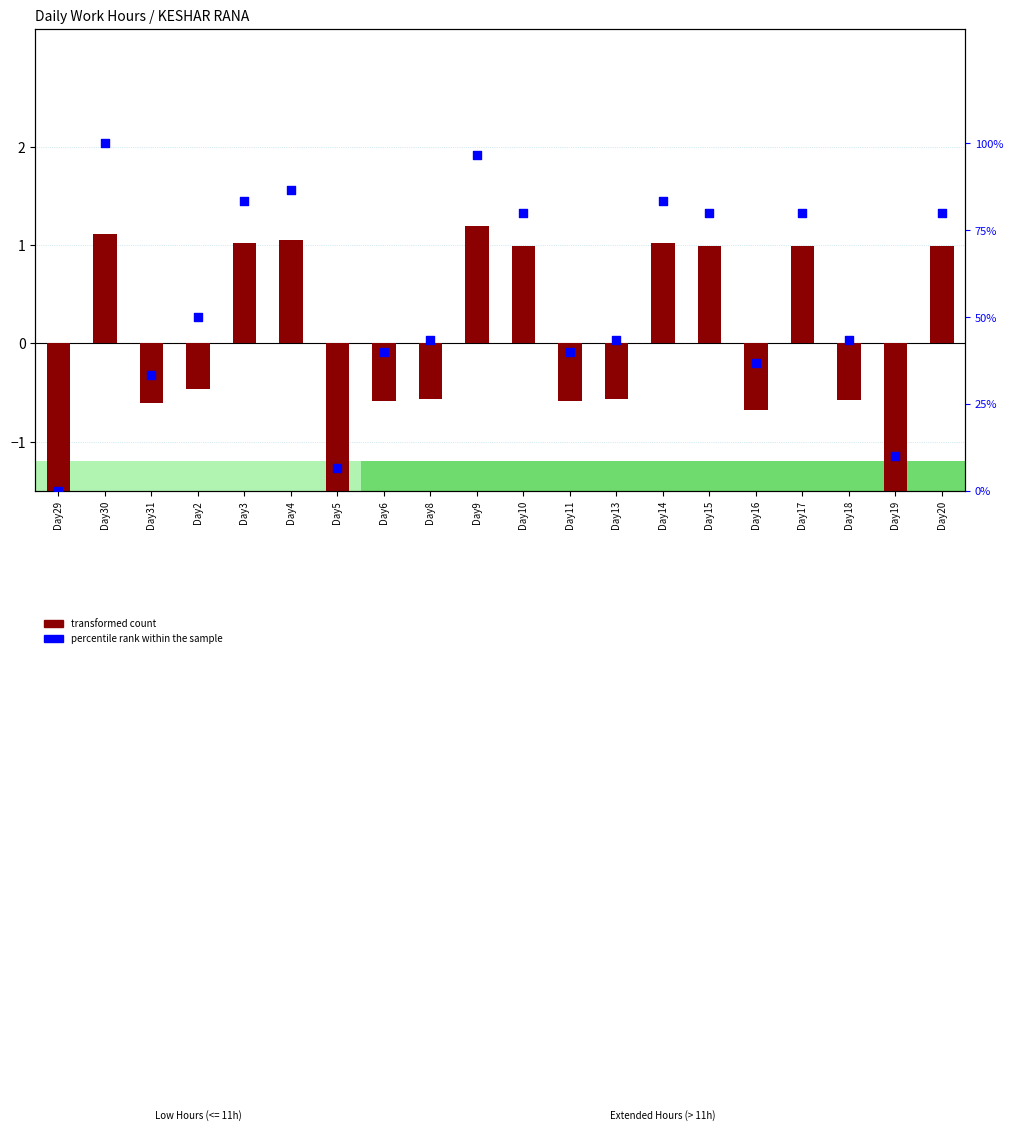

At how many categories does at least one series exceed 56?

9